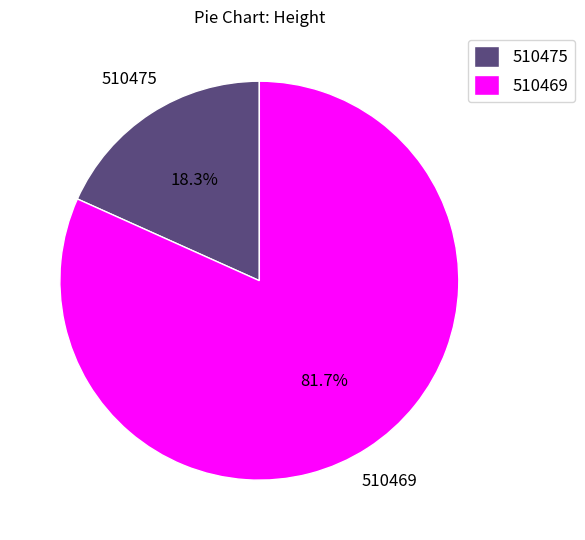

Is it true that 510475 is 18% of the pie?

True